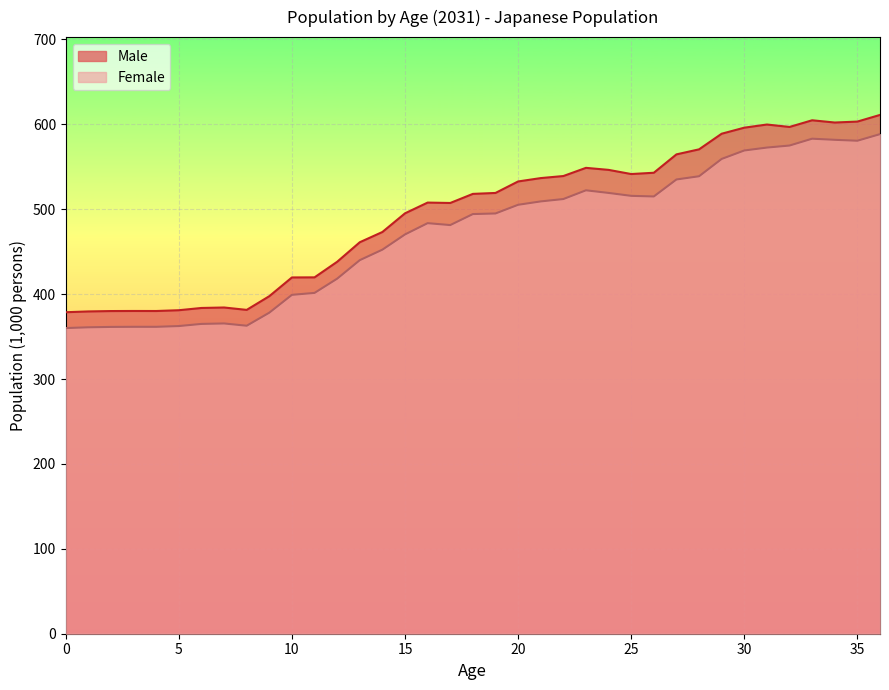

Which category has the highest value in the Male series?

36